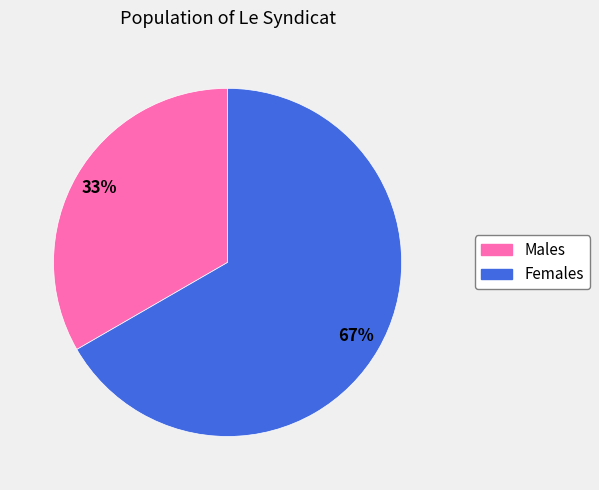

What percentage is the Females slice, to the nearest percent?

67%